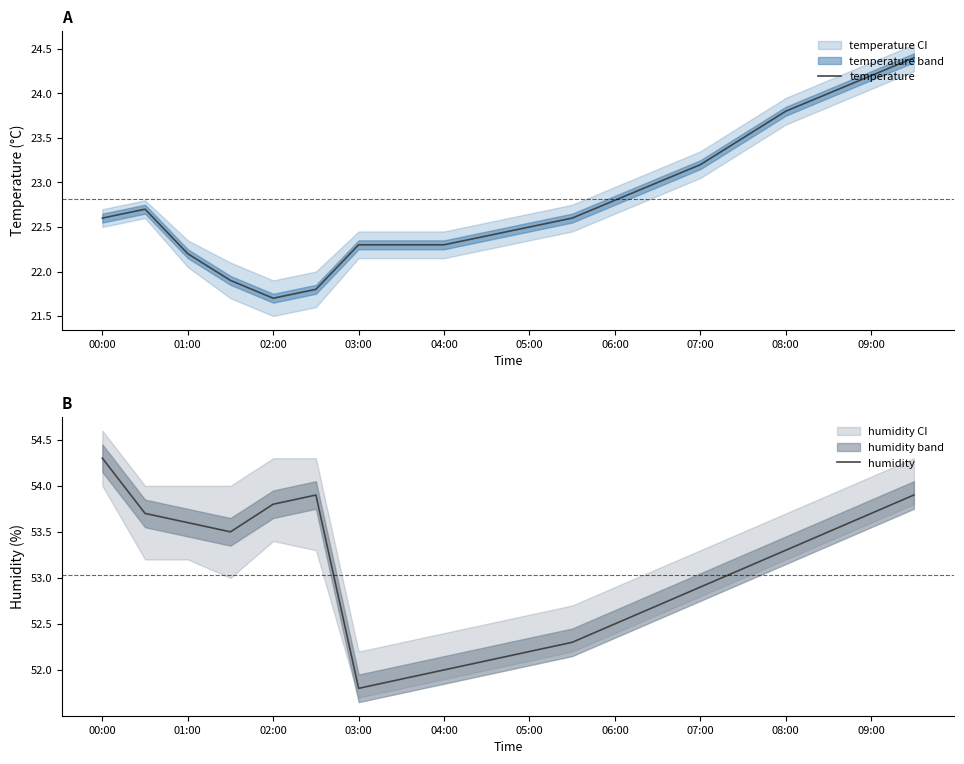

Which series has the largest range (max minus min)?

temperature